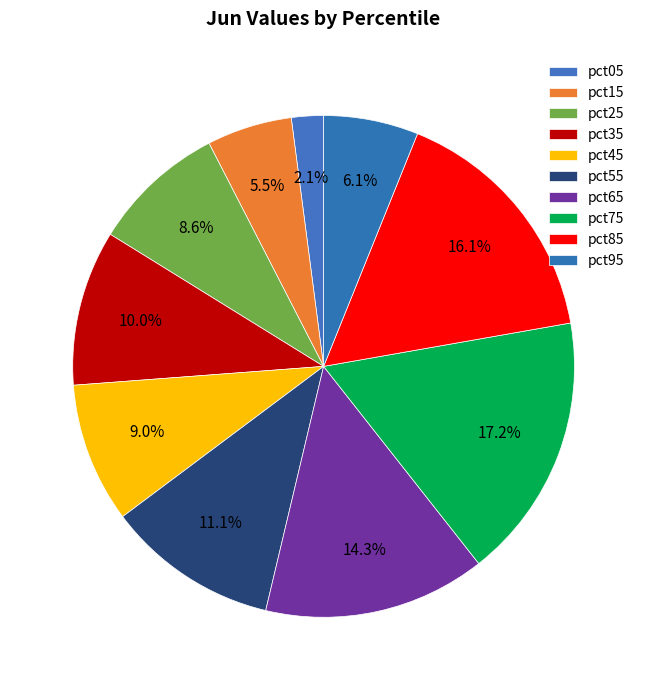

To the nearest percent, what is the average slice percentage?

10%